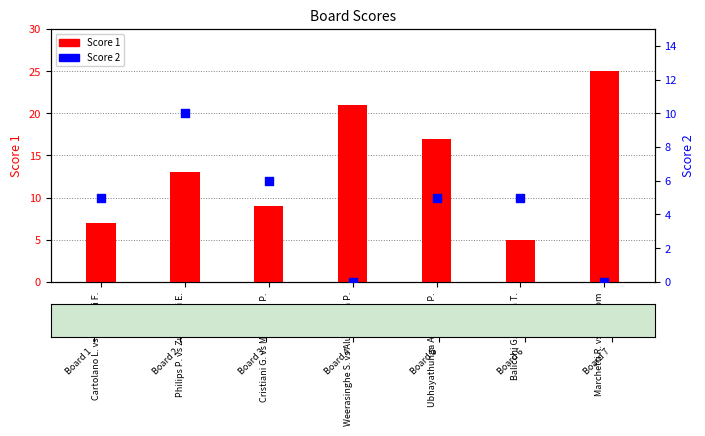

At which category is the sum across all series the highest?

Marchetti R. vs Phantom